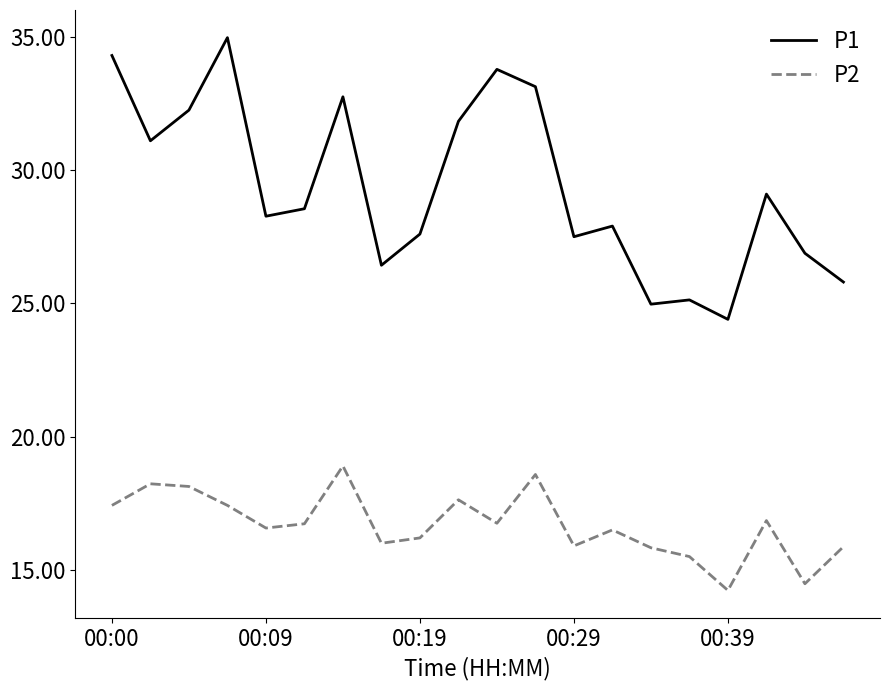

What is the minimum value shown in the chart?

14.2